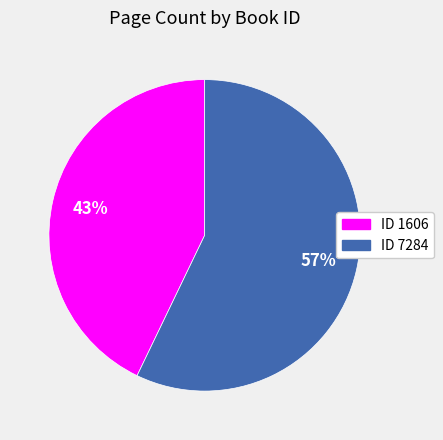

To the nearest percent, what percentage of the pie is ID 1606?

43%